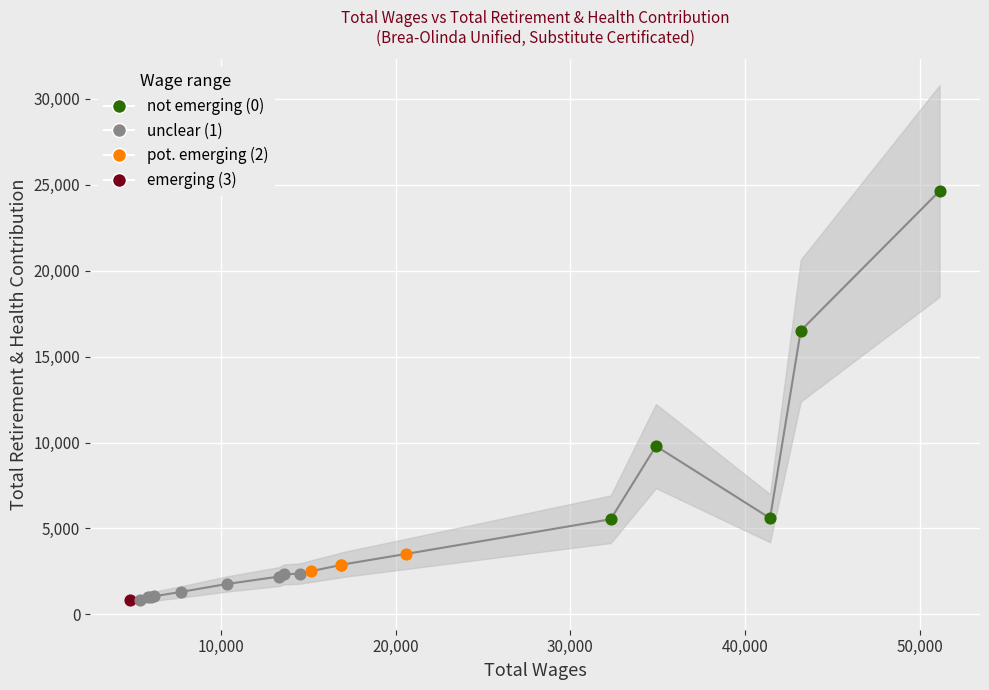

Which has a higher value, 13330.0 or 6160.0?

13330.0